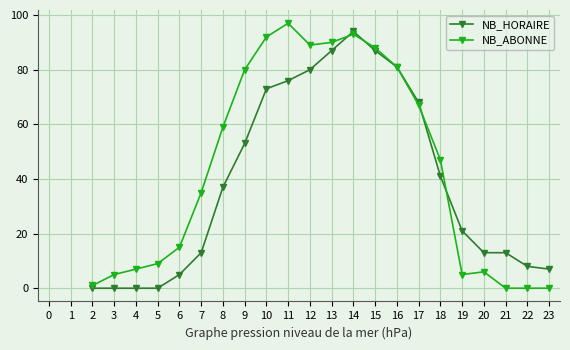

Does the chart display data point markers on the line(s)?

Yes